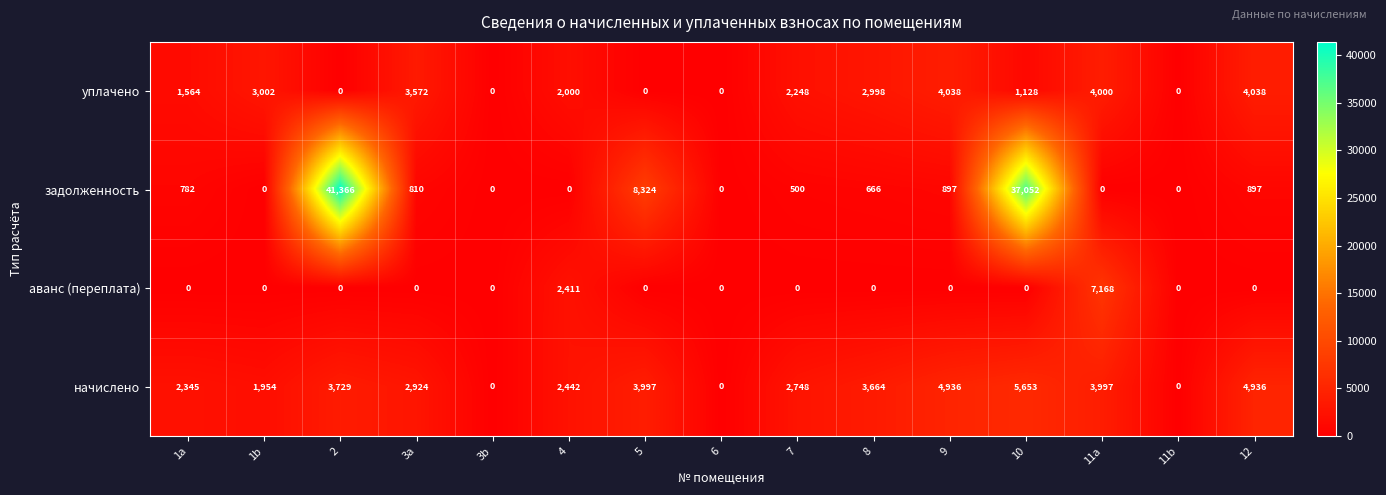

True or false: начислено has a value of 0 at 6.

True